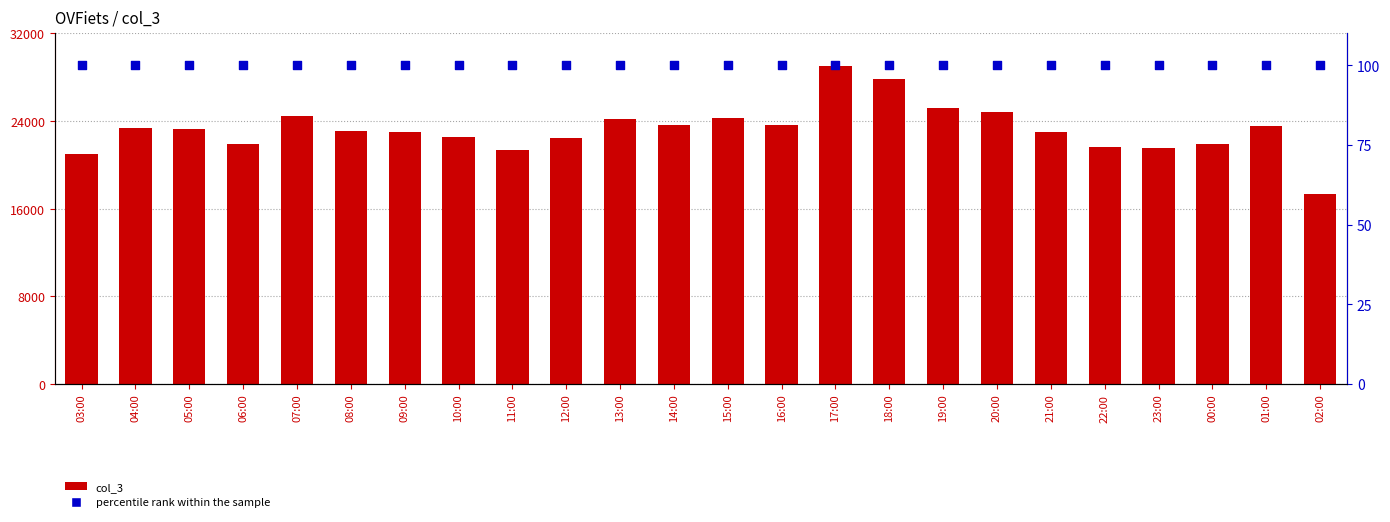

At how many categories does at least one series exceed 5674?

24